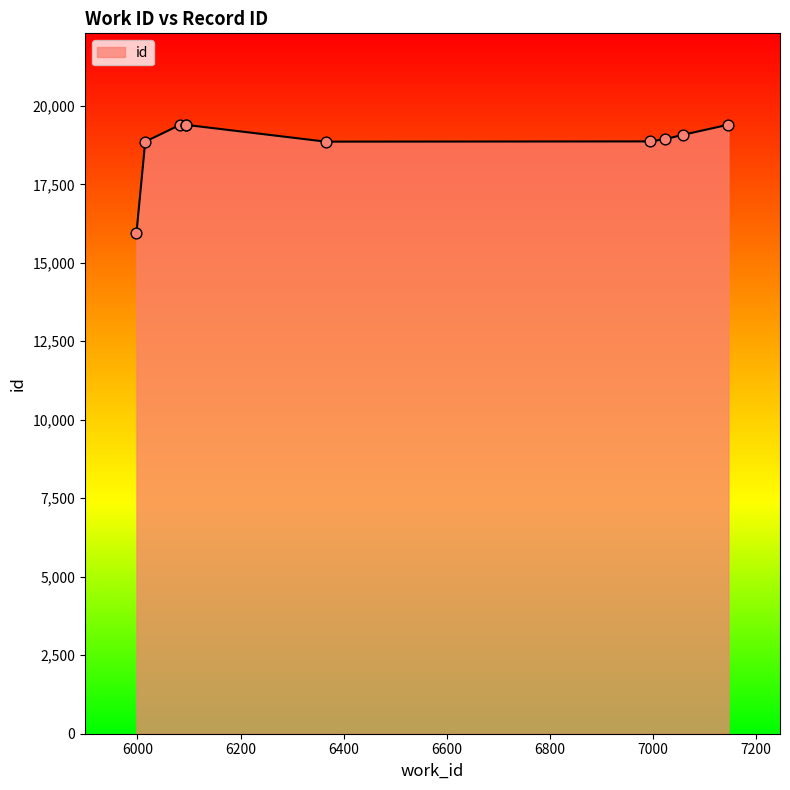

What is the difference between the maximum and minimum values?

3448